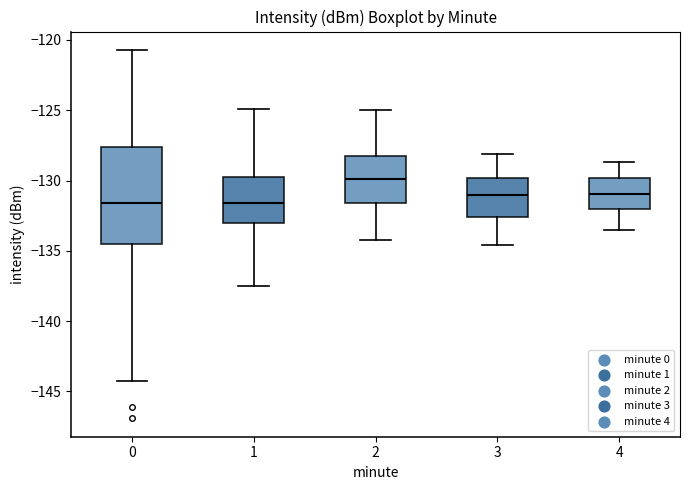

Where is the upper edge of the box at x = 0 on the y-axis? The values are not printed on the chart, so give them approximately, as read against the axis.

-127.5